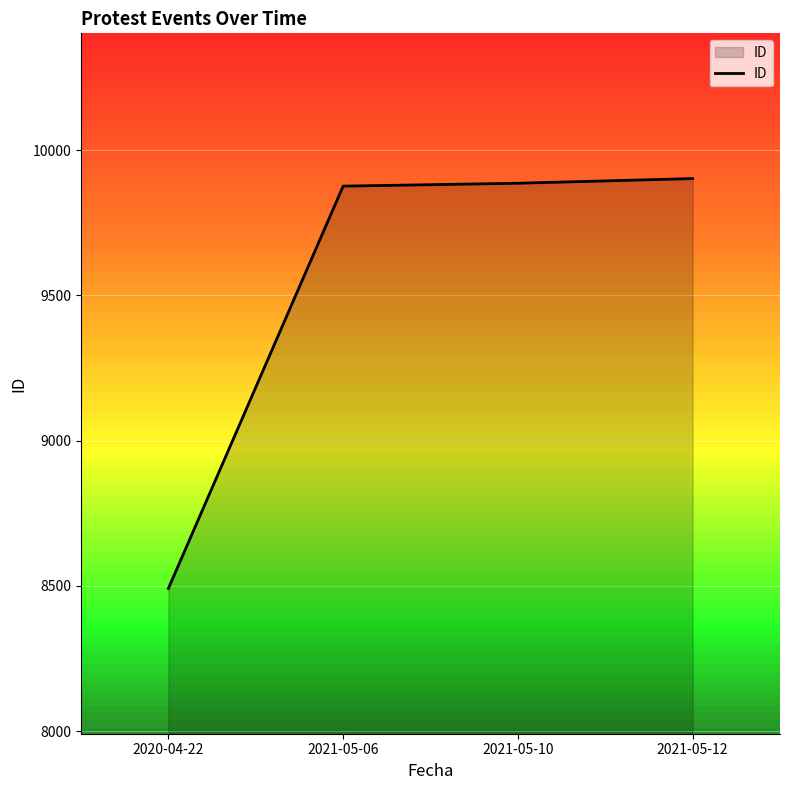

Which has a higher value, 2021-05-12 or 2020-04-22?

2021-05-12